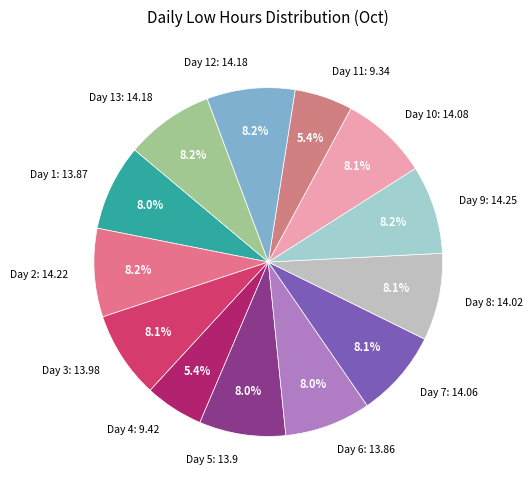

Is there any slice that represents more than half of the pie?

No